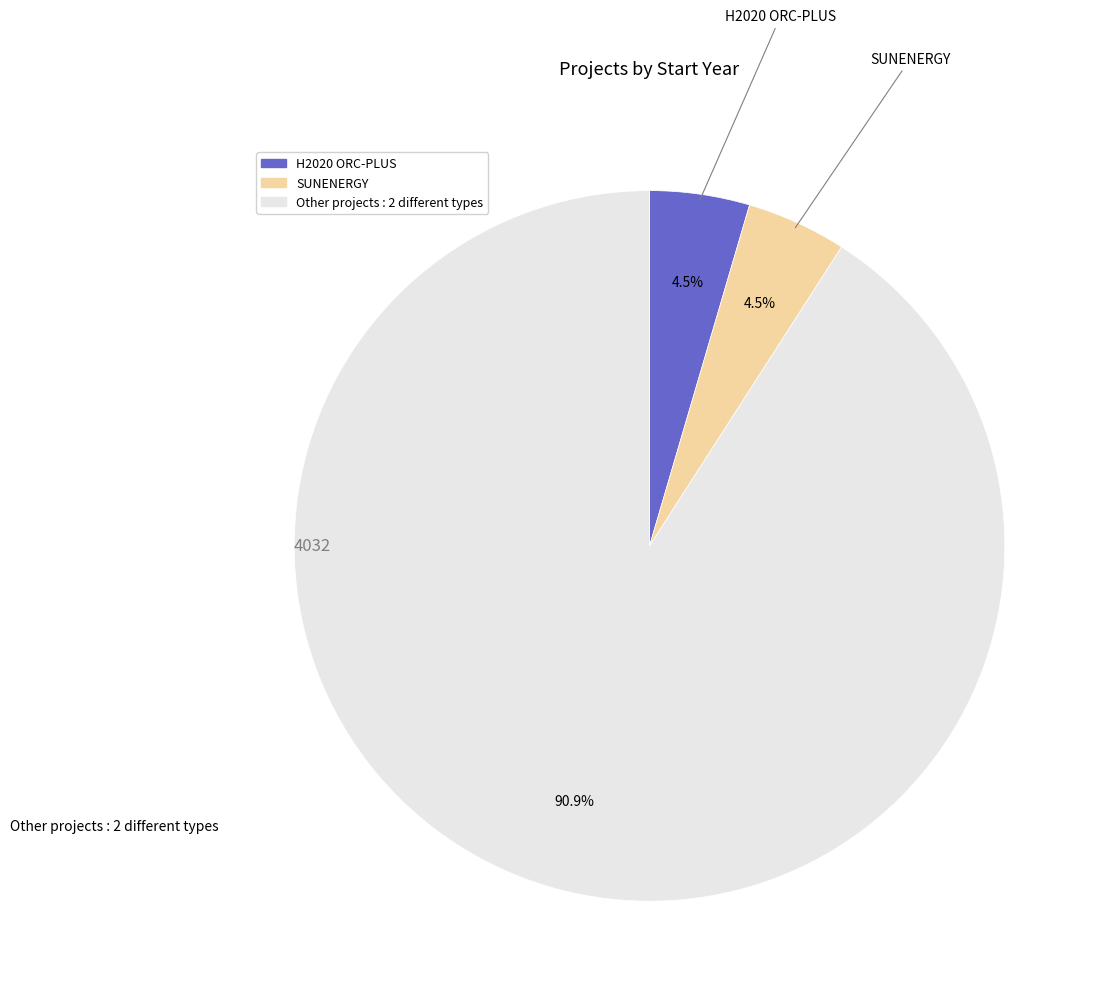

Count the number of slices in the pie.

3